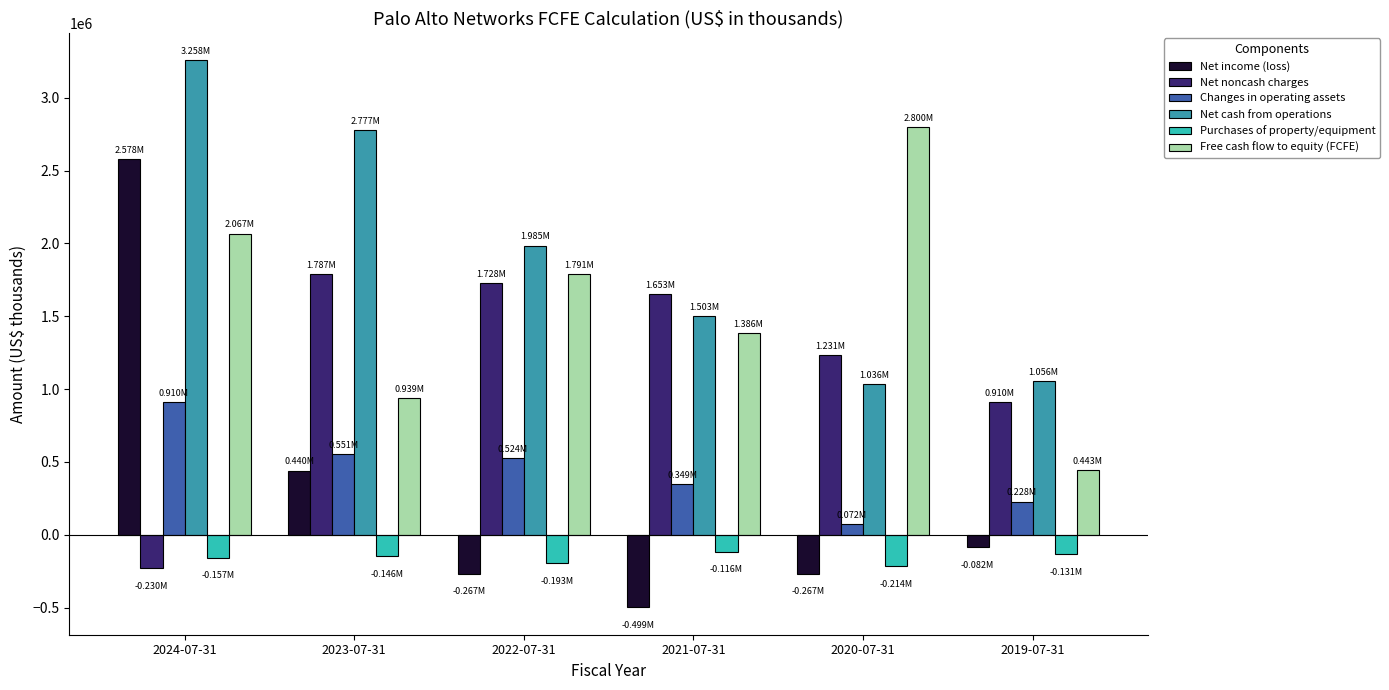

What is the approximate value of Free cash flow to equity (FCFE) at 2020-07-31, to the nearest 50?

2800400